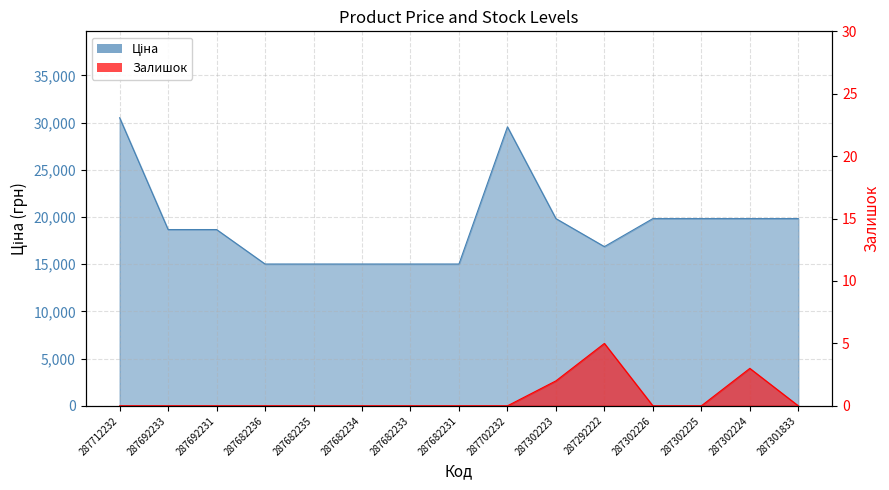

Which series changed the most between 287692233 and 287682234?

Ціна